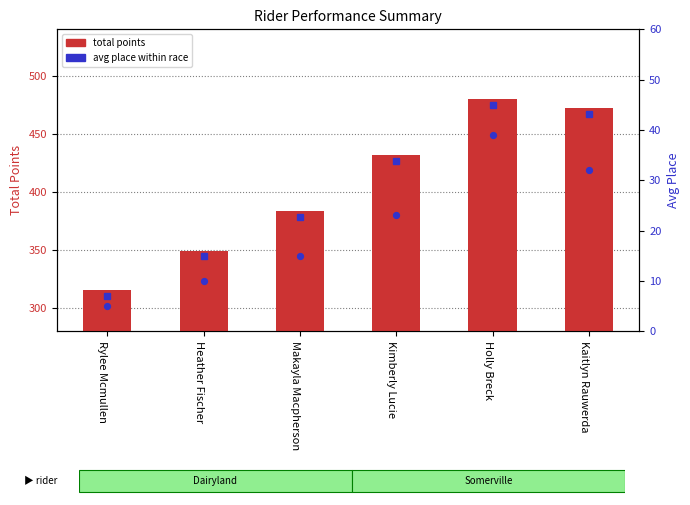

What is the total value across all series at Rylee Mcmullen?

320.1